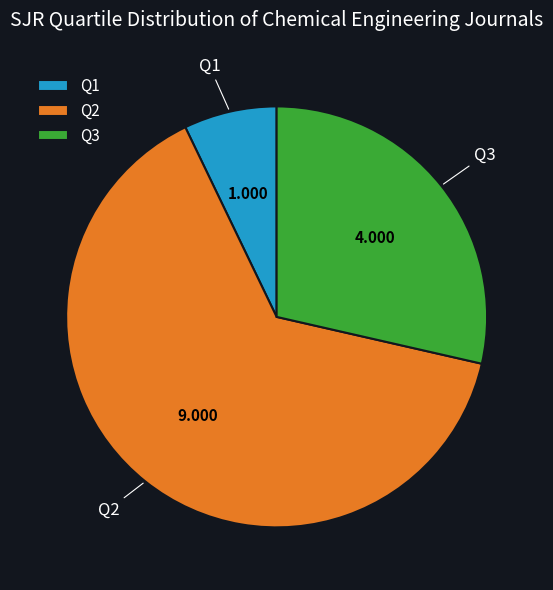

Do Q1 and Q3 together represent more than half of the pie?

No